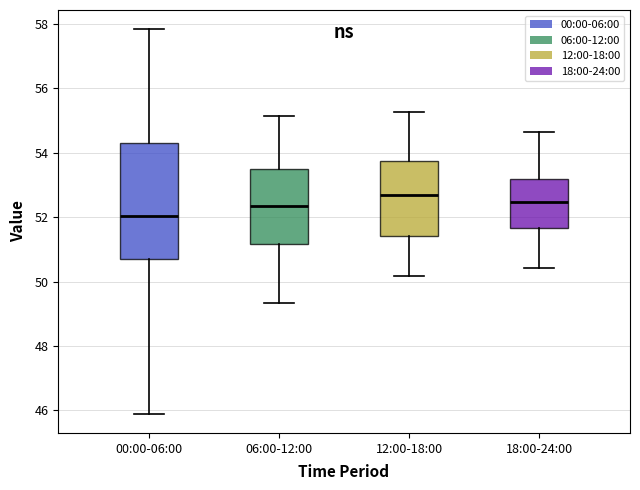

Which box is the tallest, from its lower edge to its upper edge?

00:00-06:00